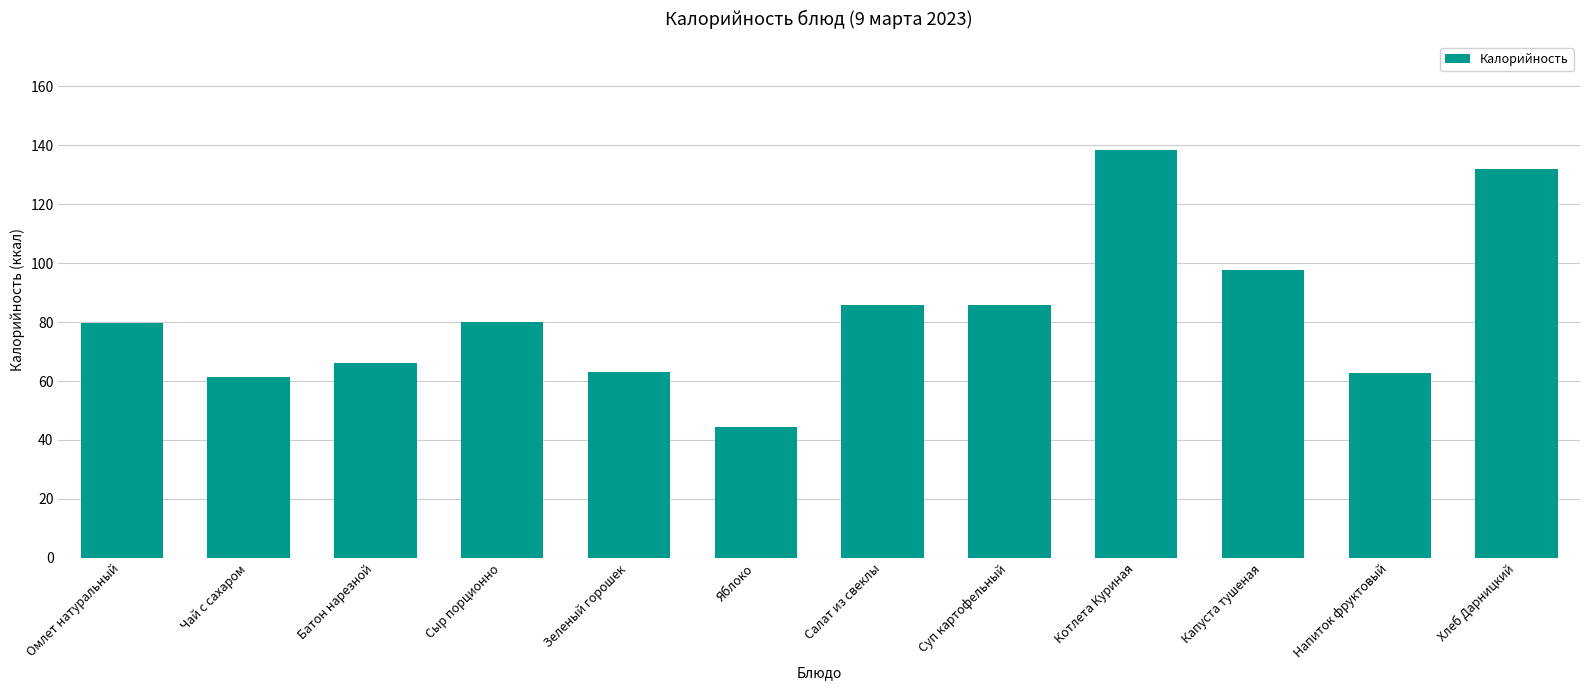

Which label corresponds to the smallest value in the chart?

Яблоко